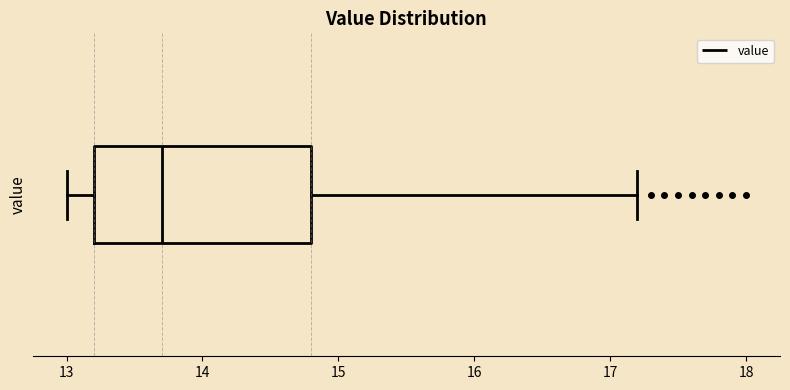

Where does the right whisker of the box end on the x-axis? The values are not printed on the chart, so give them approximately, as read against the axis.

17.2